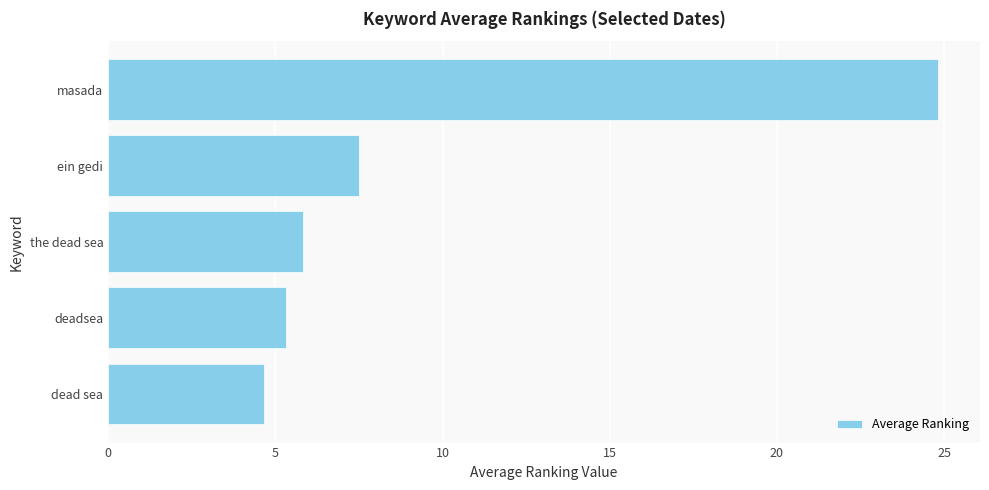

Reading top to bottom, extract all data points from this chart.

24.8	7.5	5.8	5.3	4.7